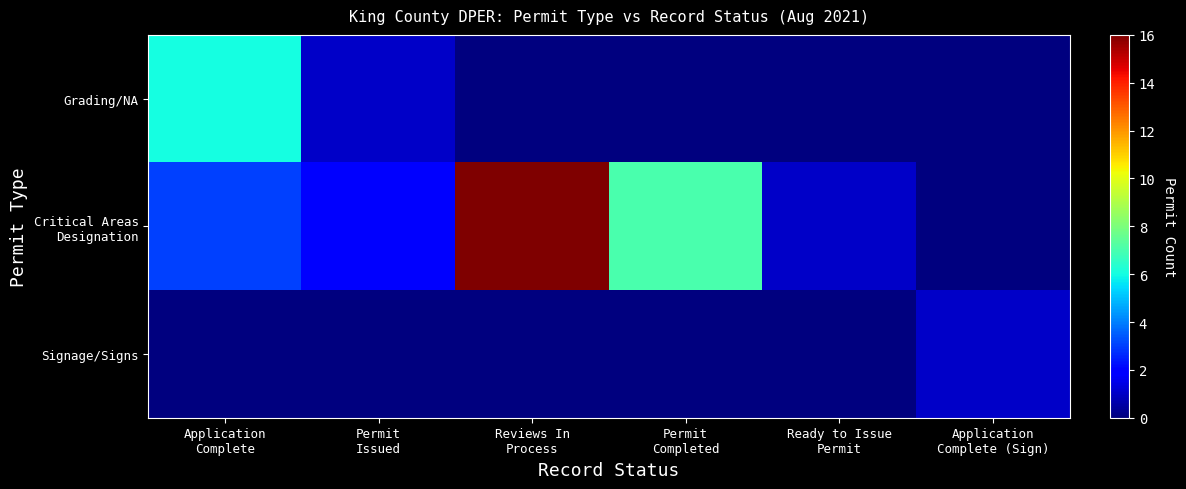

At which category is the sum across all series the highest?

Reviews In
Process